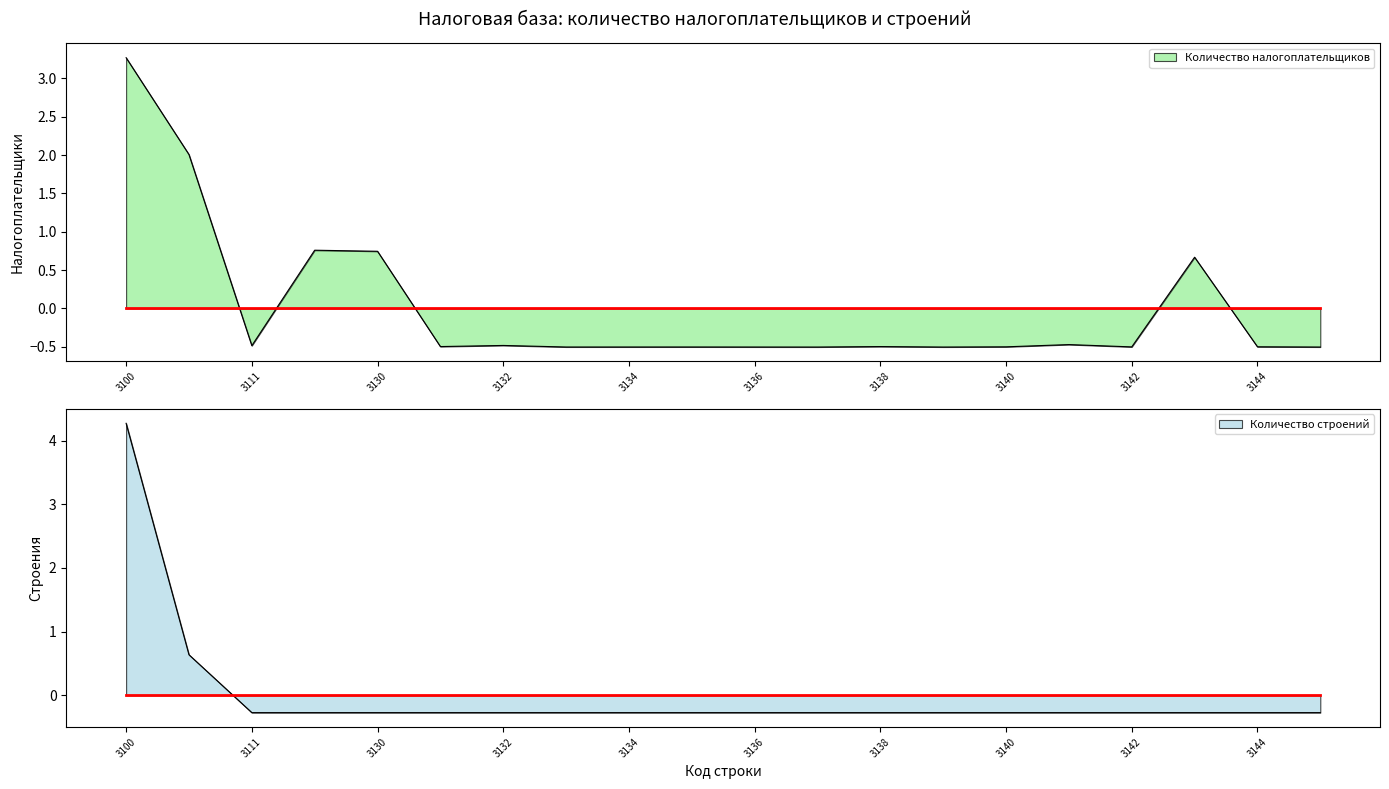

Between 3132 and 3133, which series saw the biggest shift?

Количество налогоплательщиков